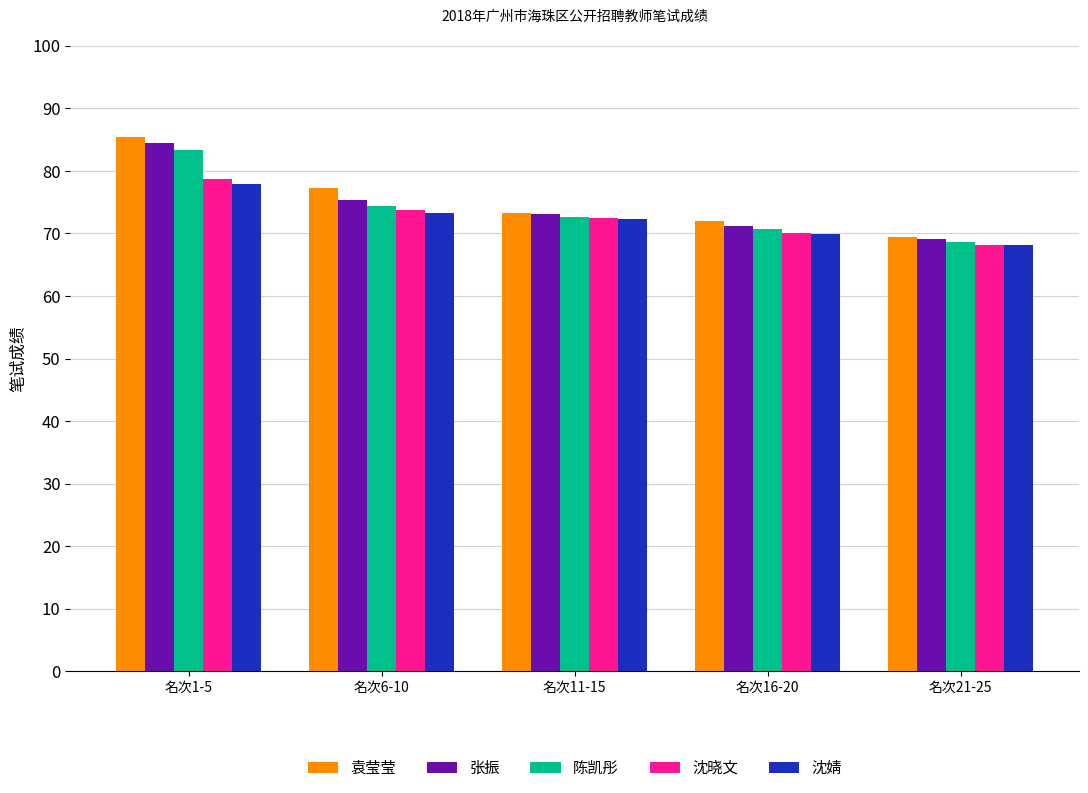

Which series changed the most between 名次6-10 and 名次21-25?

袁莹莹